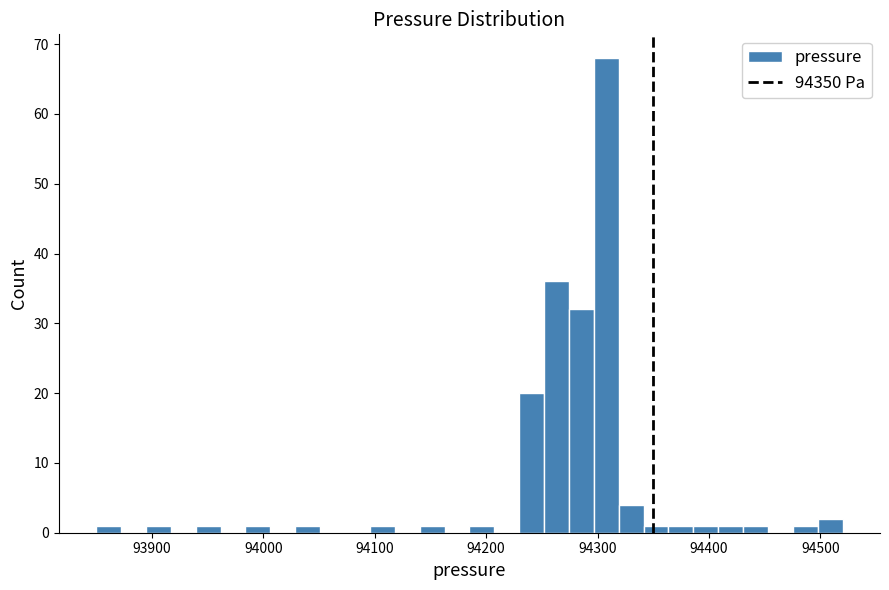

Read against the x-axis, roughly where is the centre of the tallest bar?

94310